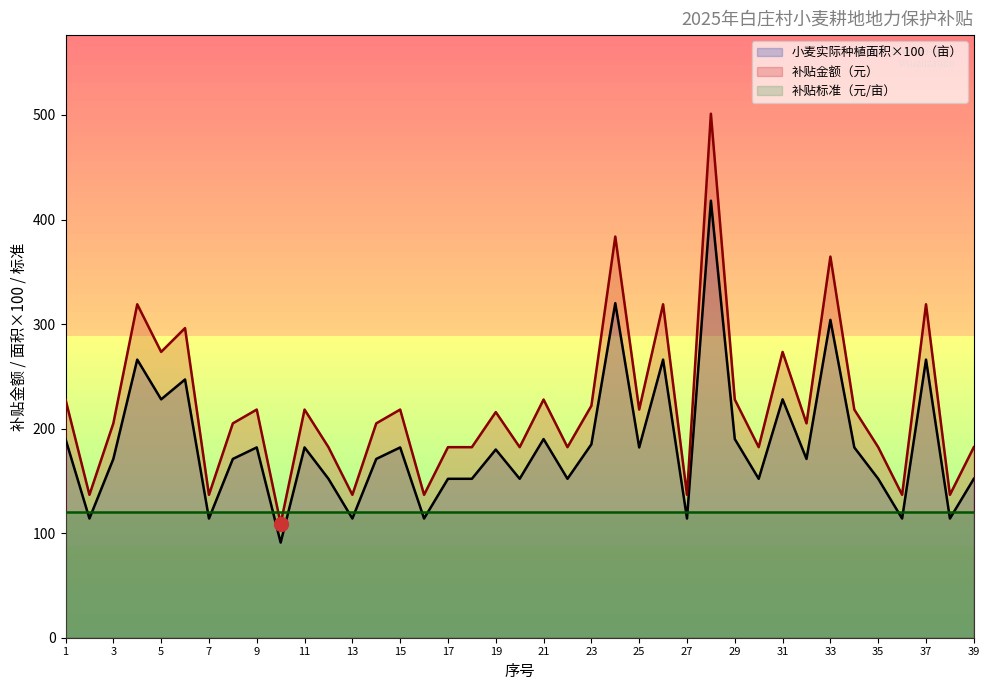

List the series in order of their peak value, lowest first.

补贴标准（元/亩）, 小麦实际种植面积×100（亩）, 补贴金额（元）